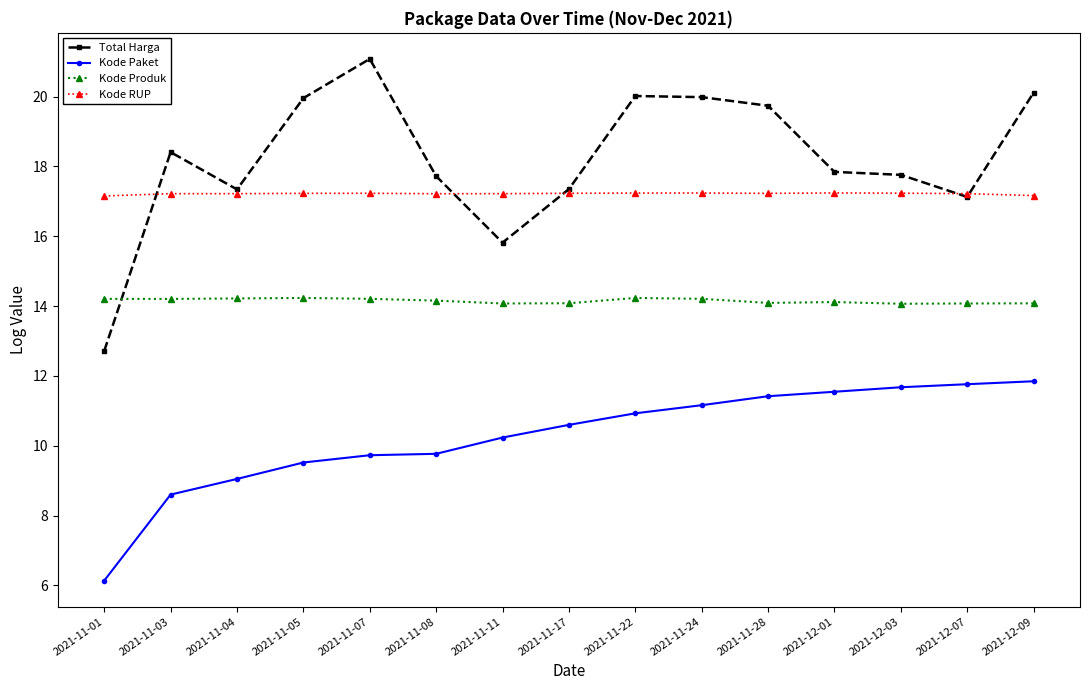

Where does the Total Harga series first go above 17?

2021-11-03